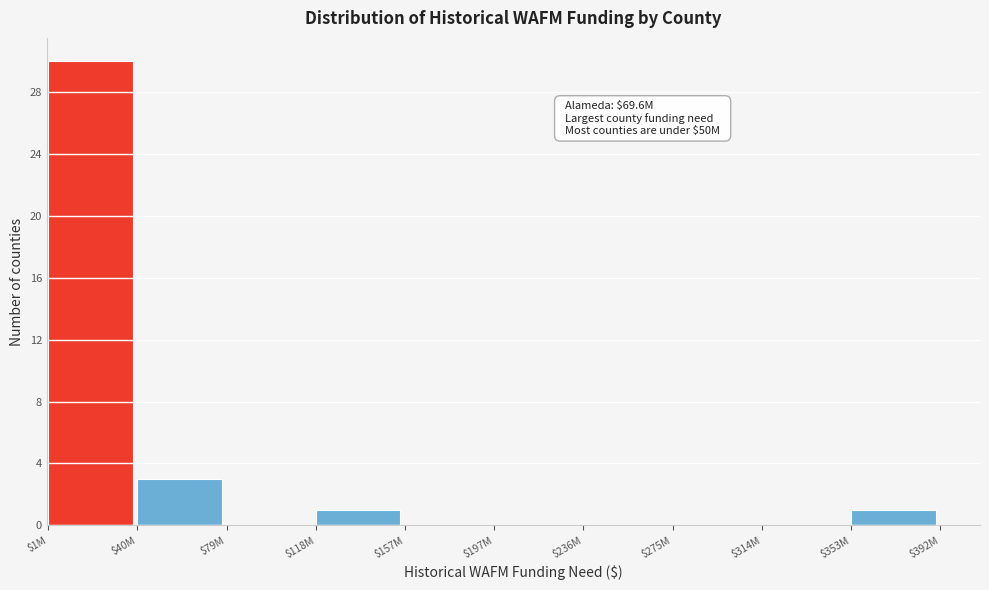

The chart shows a value of 5 at $40M. True or false?

False